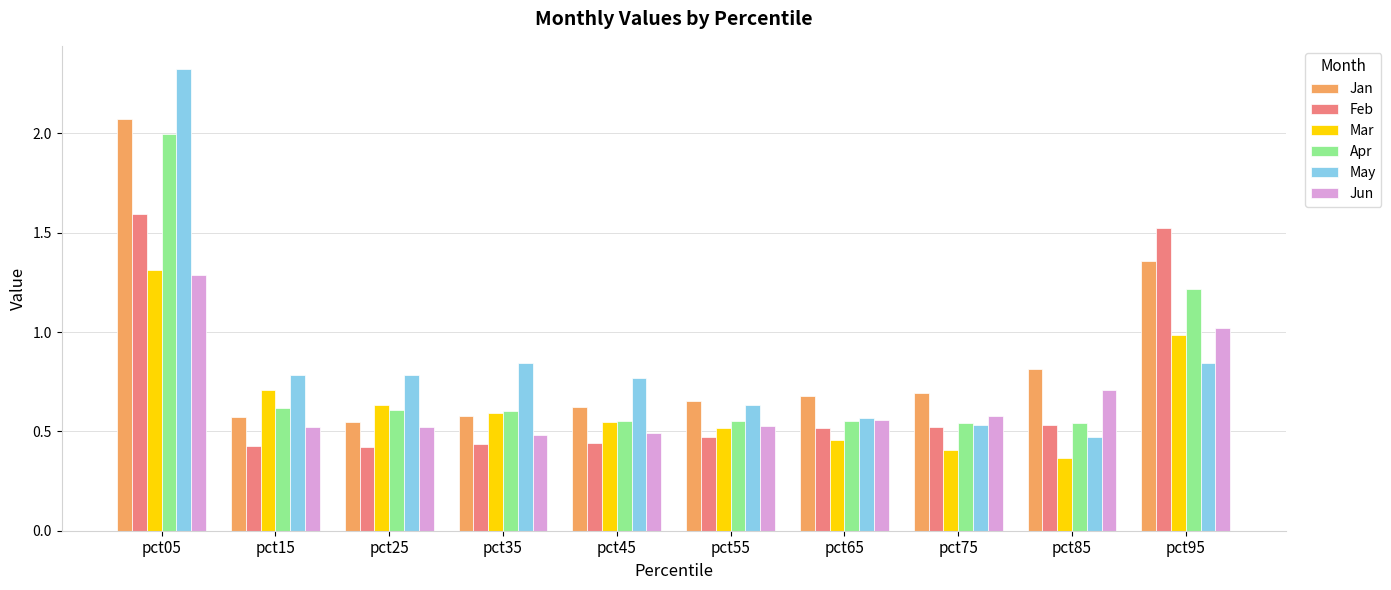

What is the highest value of the Apr series?

2.0